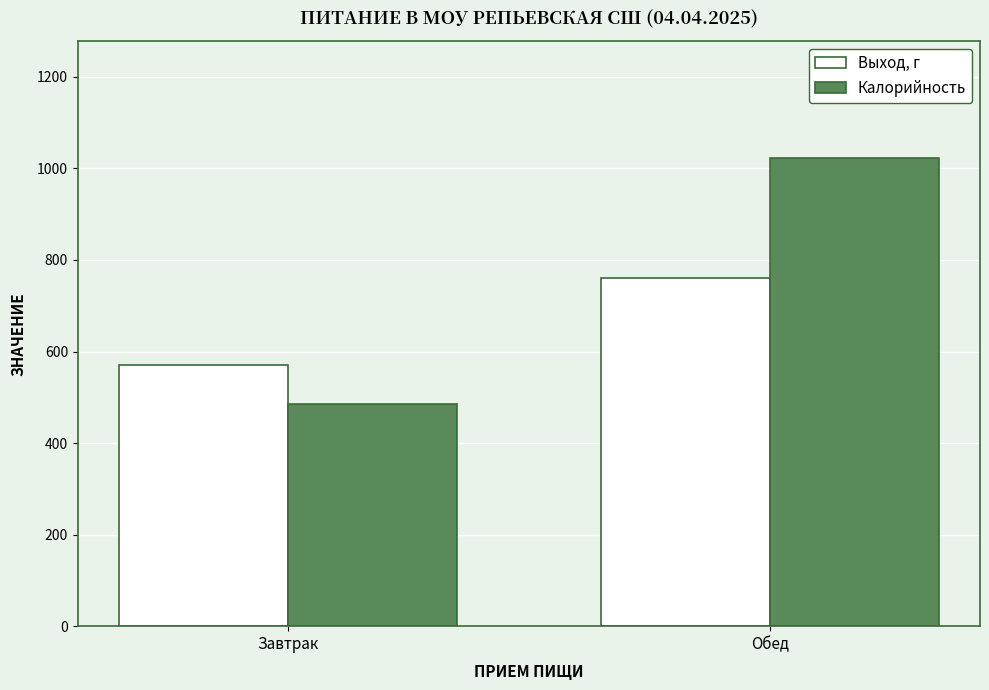

What is the maximum value for Выход, г?

760.0